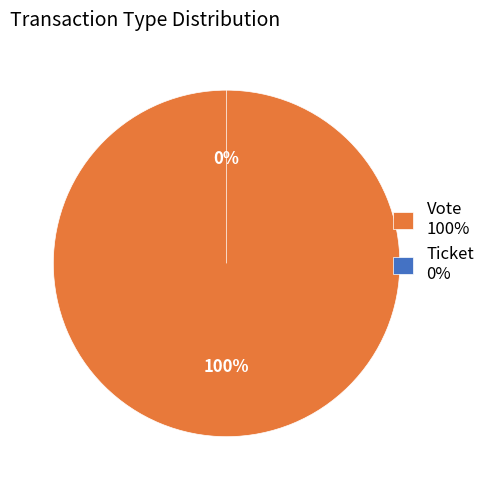

Is it true that Vote is 100% of the pie?

True